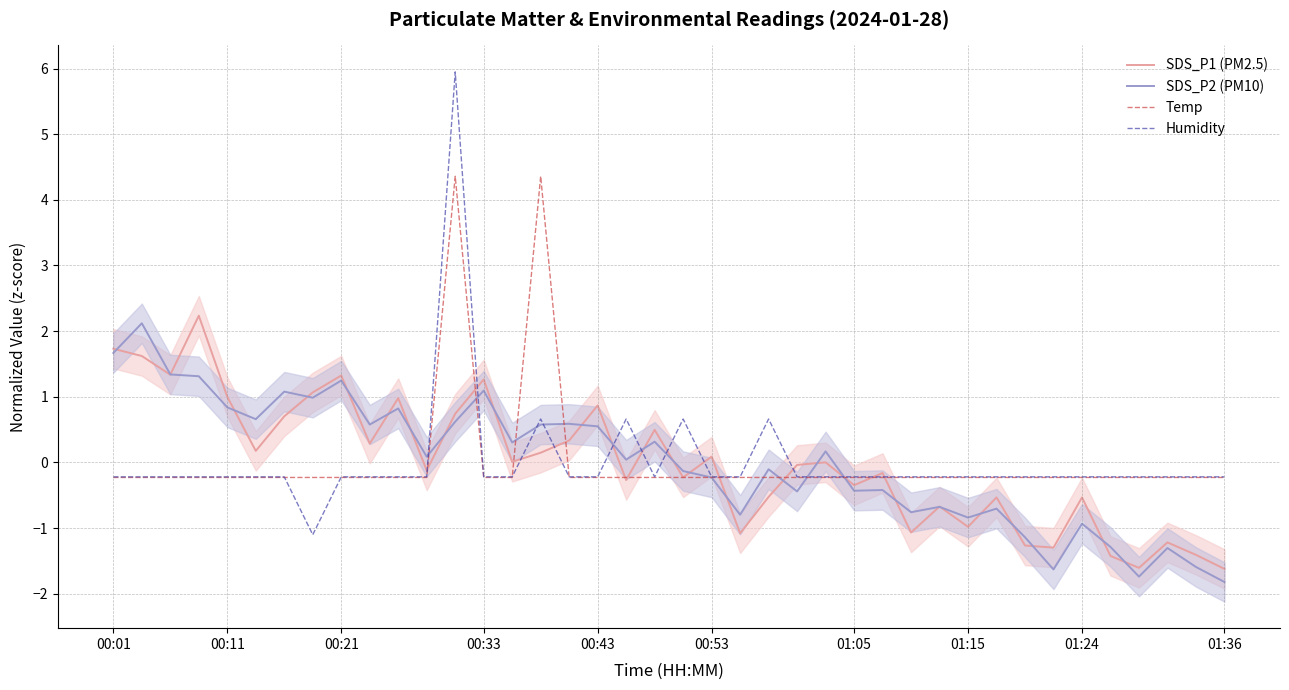

The Humidity series shows -0.3 at 32. True or false?

False